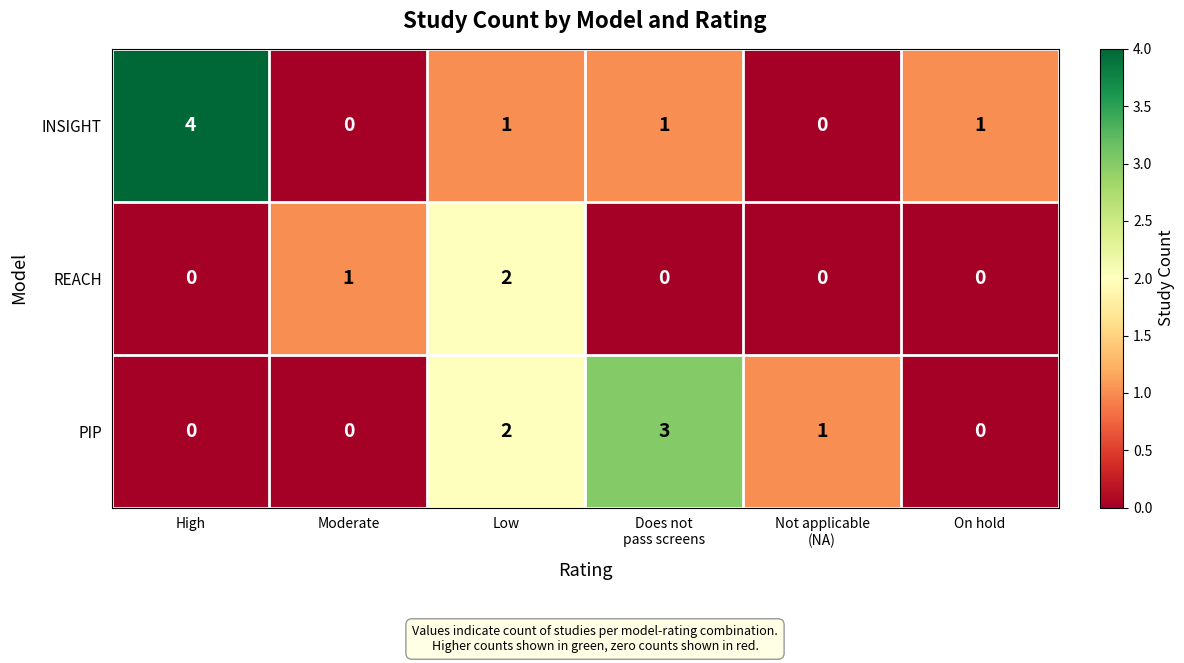

Rank the series by their average value, from highest to lowest.

INSIGHT, PIP, REACH